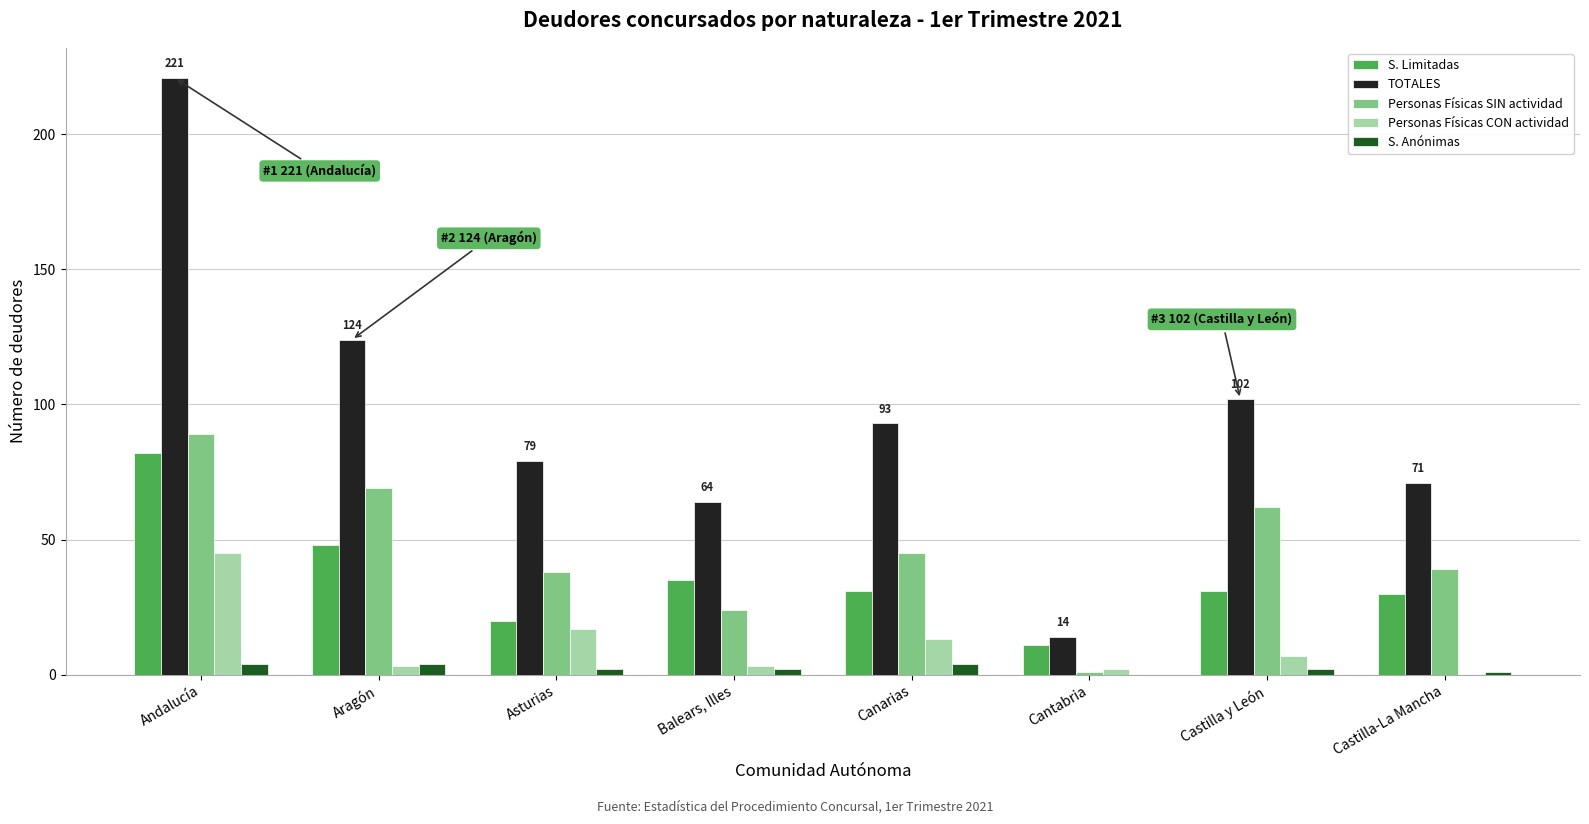

The value of S. Limitadas at Castilla y León is 31. True or false?

True